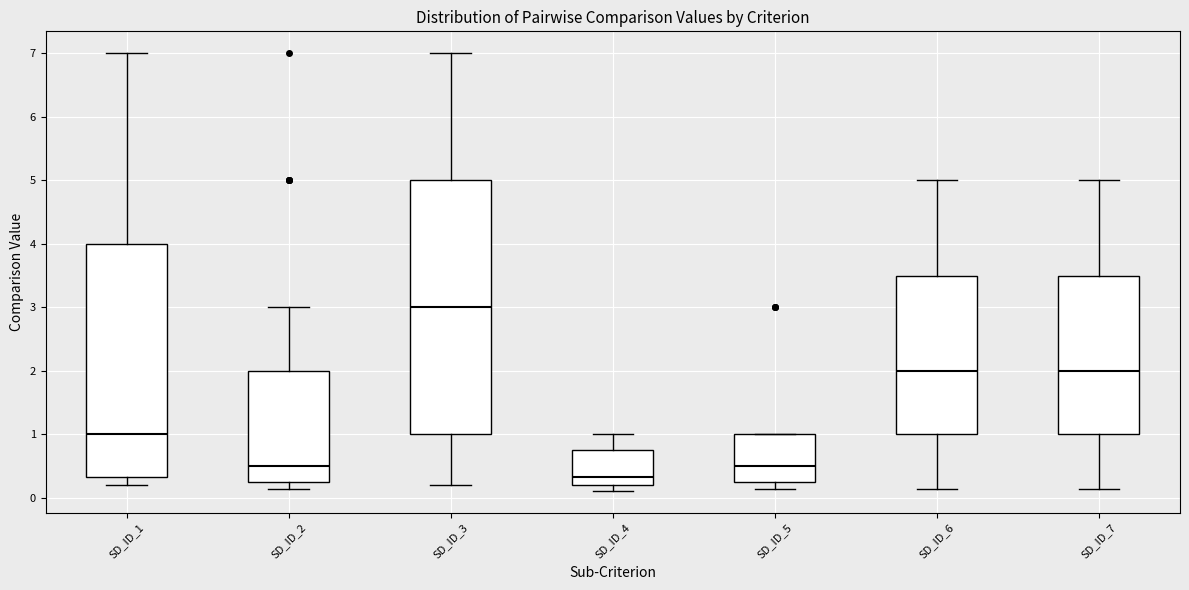

Reading left to right, read every box against the y-axis: the position of its median line, the range the box covers, and the ends of its whiskers. The values are not printed on the chart, so give them approximately, as read against the axis.

SD_ID_1: median 1.0, box 0.3 to 4.0, whiskers 0.2 to 7.0
SD_ID_2: median 0.5, box 0.3 to 2.0, whiskers 0.1 to 3.0
SD_ID_3: median 3.0, box 1.0 to 5.0, whiskers 0.2 to 7.0
SD_ID_4: median 0.3, box 0.2 to 0.8, whiskers 0.1 to 1.0
SD_ID_5: median 0.5, box 0.3 to 1.0, whiskers 0.1 to 1.0
SD_ID_6: median 2.0, box 1.0 to 3.5, whiskers 0.1 to 5.0
SD_ID_7: median 2.0, box 1.0 to 3.5, whiskers 0.1 to 5.0